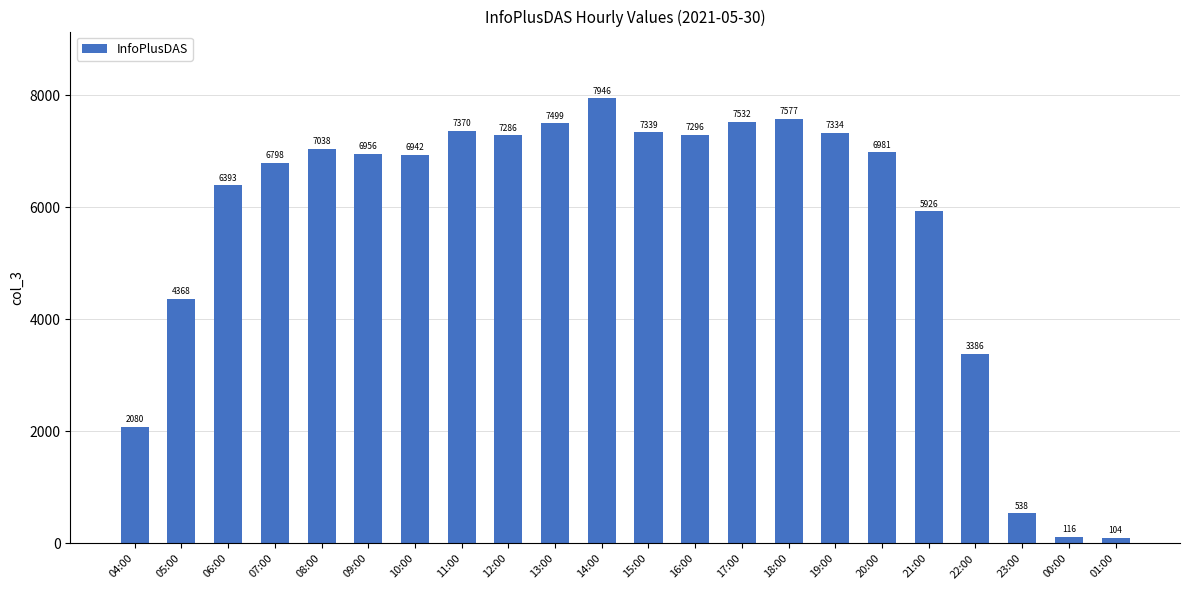

At which category does the chart reach its peak across all series?

14:00